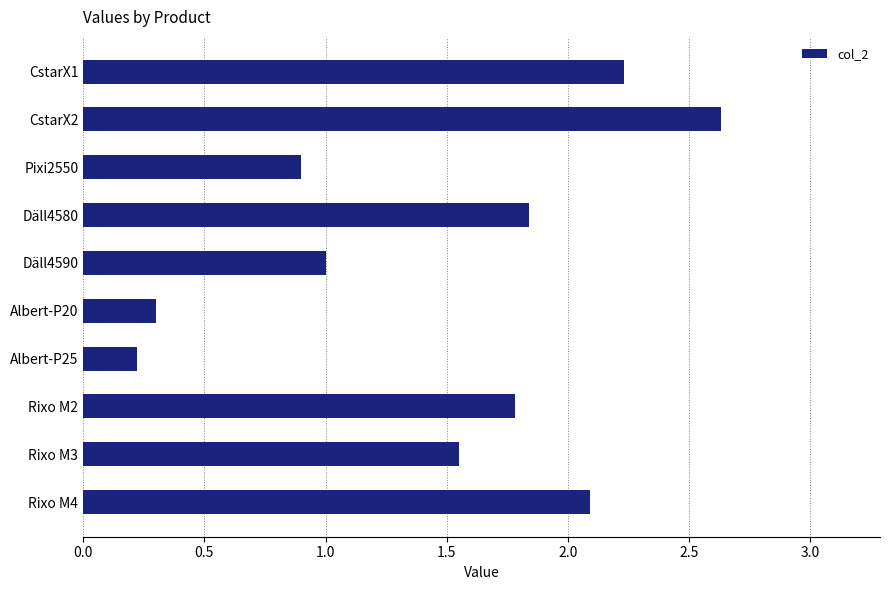

Count the number of data series in this chart.

1